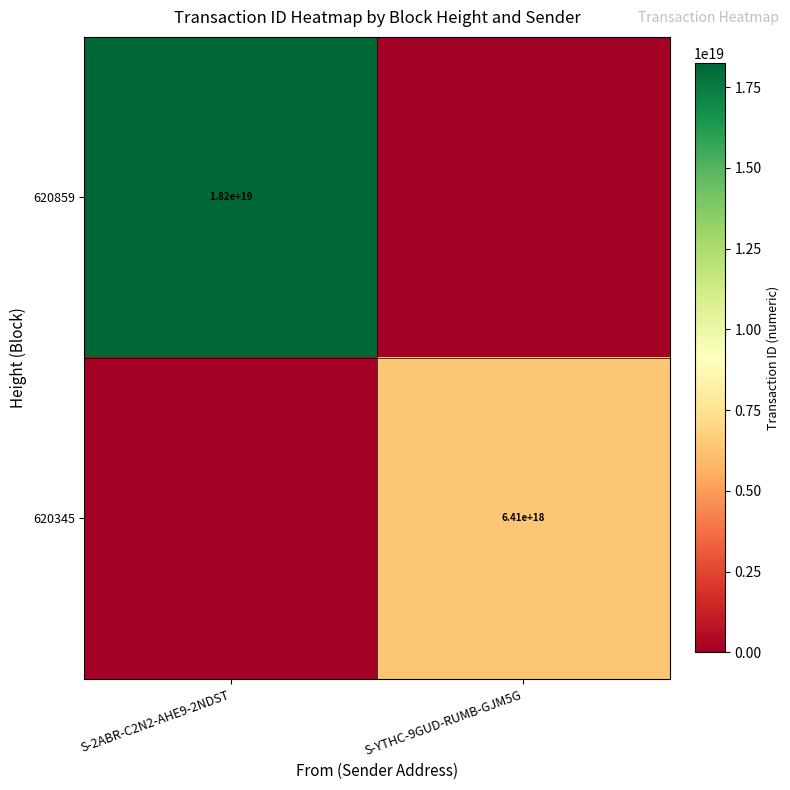

What is the greatest value displayed?

18237022735068493824